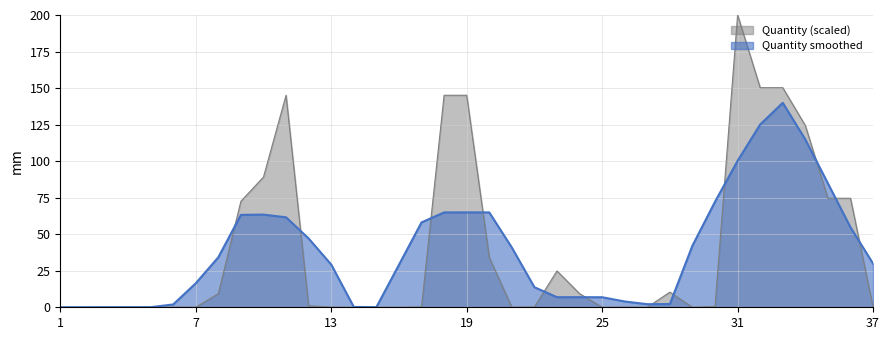

What is the average value?

39.5